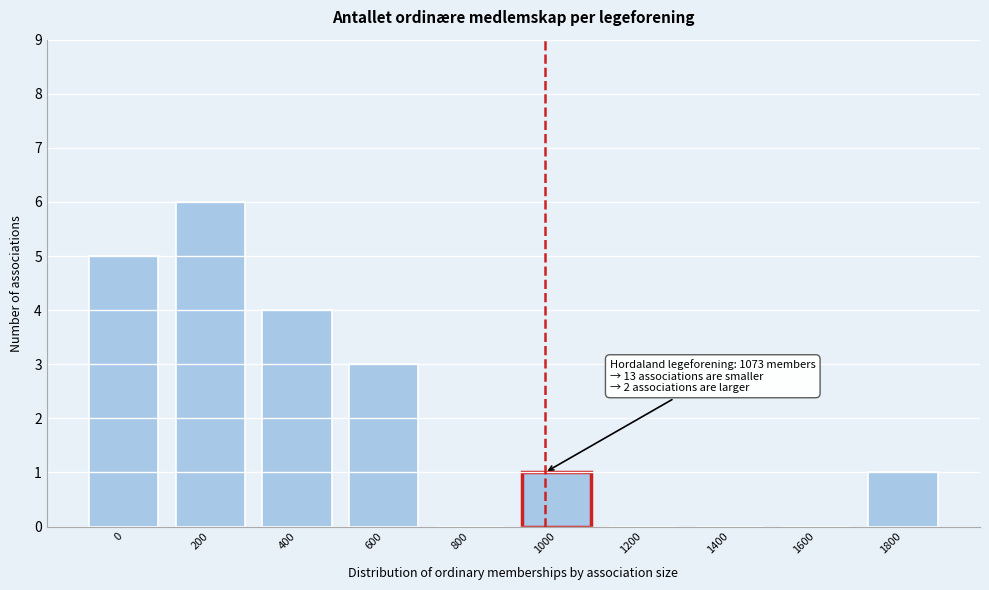

Reading left to right, what are all the values shown in this chart?

0=5	200=6	400=4	600=3	800=0	1000=1	1200=0	1400=0	1600=0	1800=1